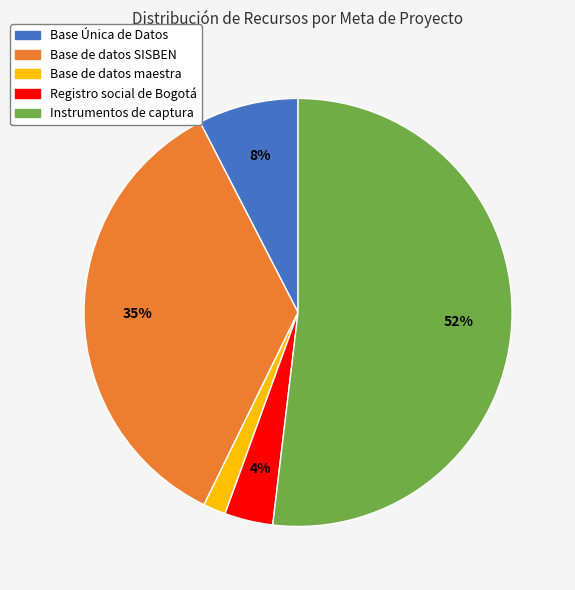

Which slice is the smallest?

Base de datos maestra